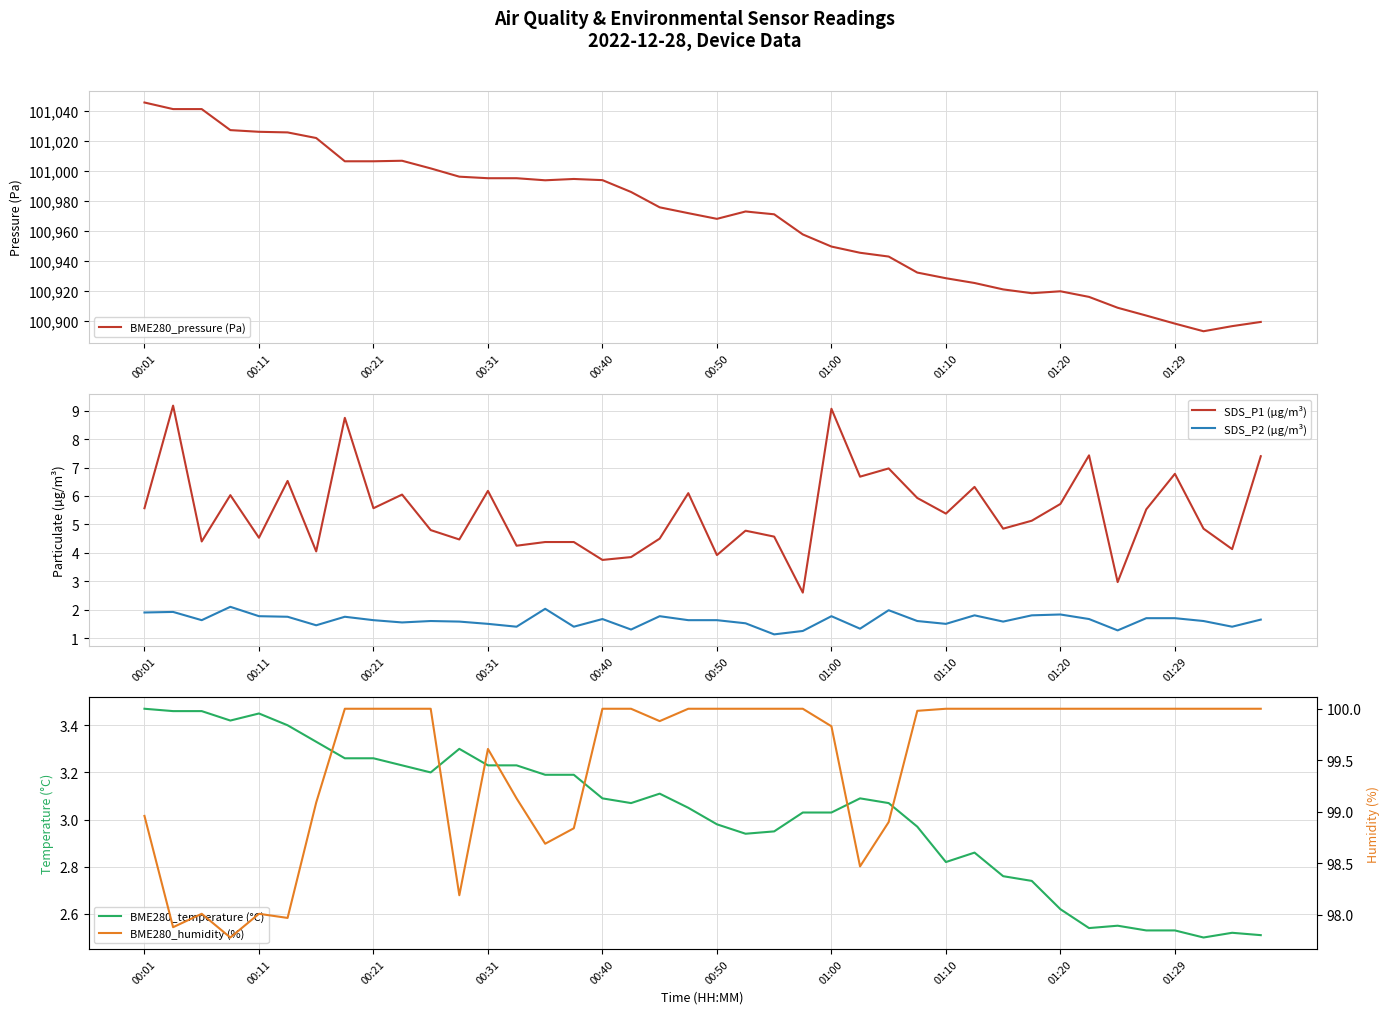

At which label does BME280_temperature (°C) first exceed 3?

00:01